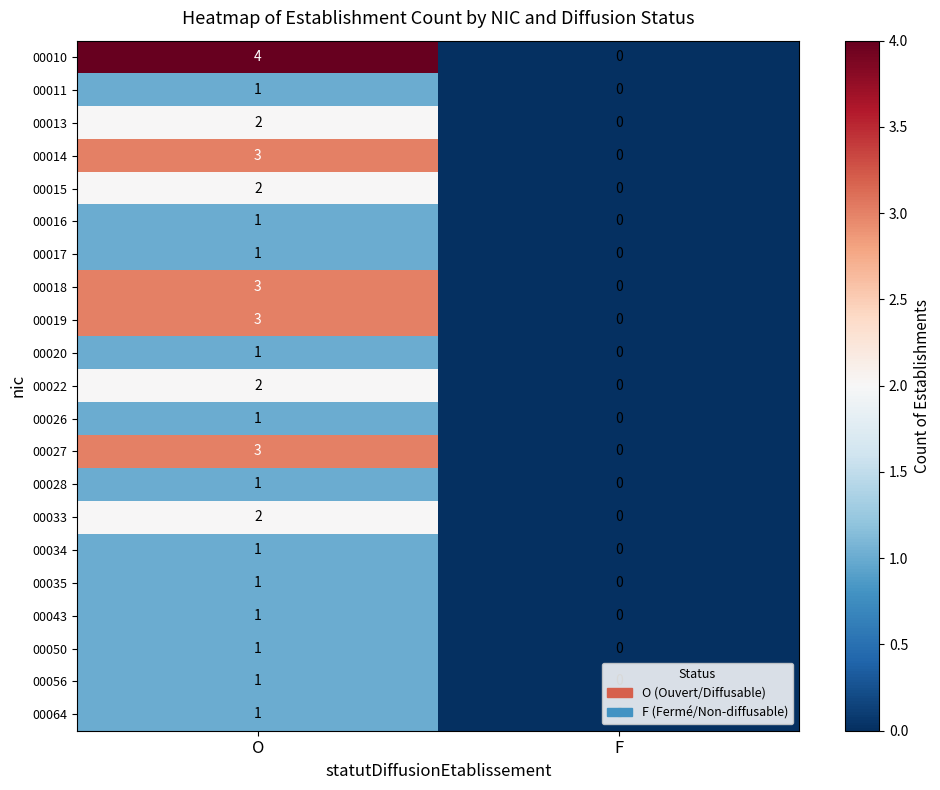

Which series has the largest range (max minus min)?

00010